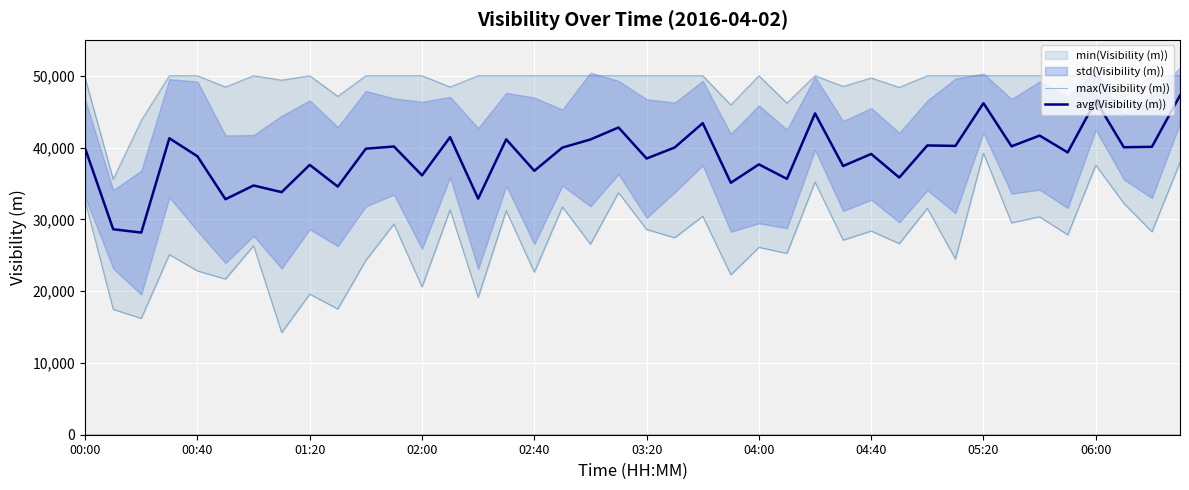

What is the maximum value for avg(Visibility (m))?

47253